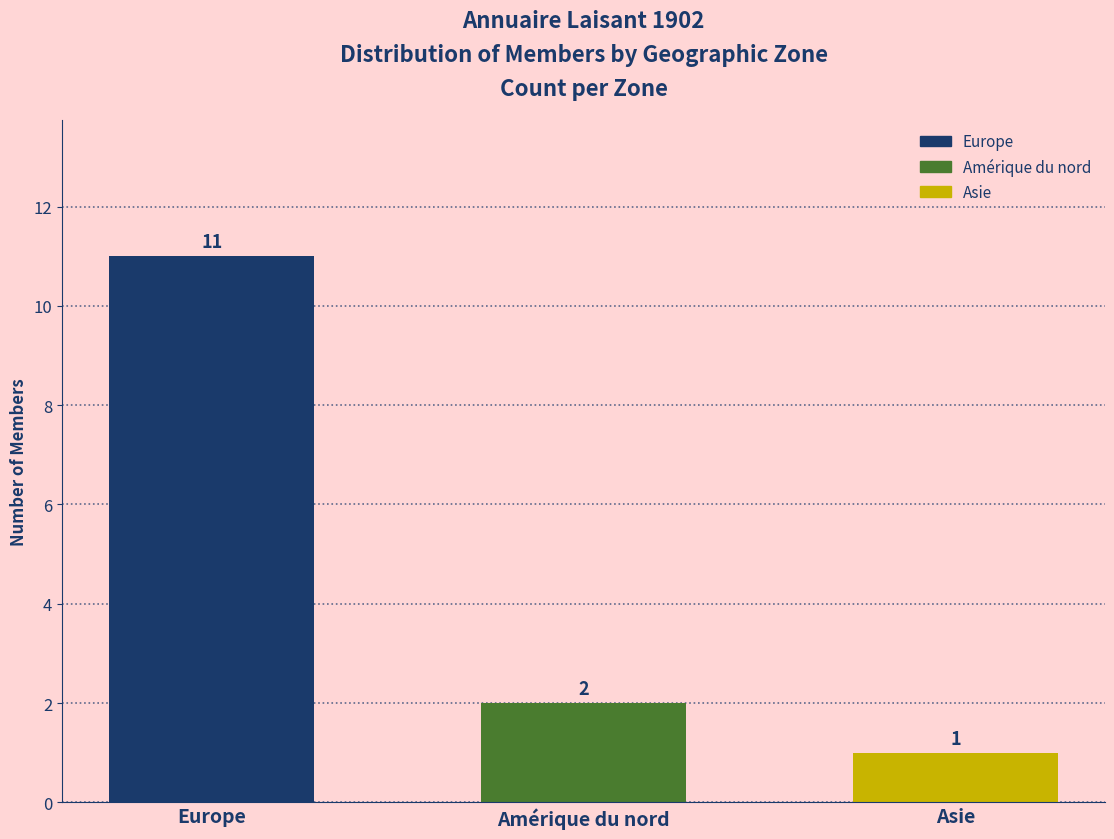

What is the difference between the maximum and minimum values?

10